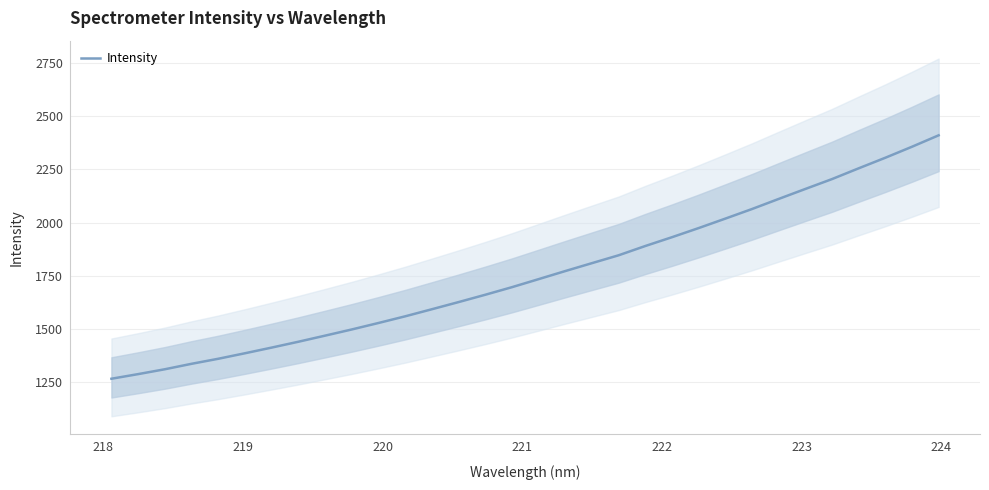

What is the maximum value for Intensity?

2410.9